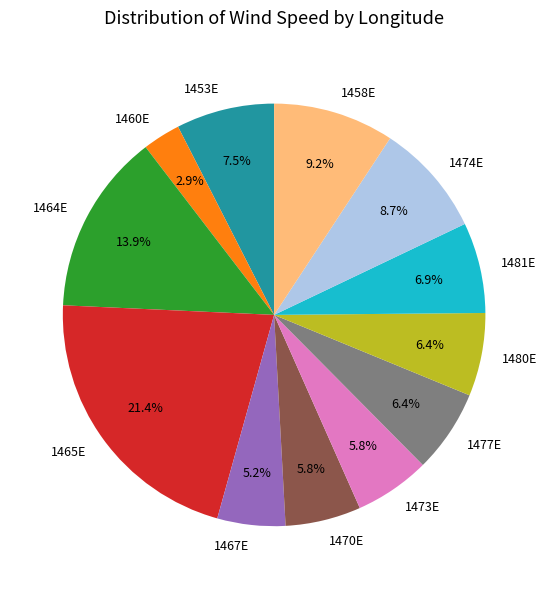

Combined, do 1458E and 1460E account for over 50%?

No